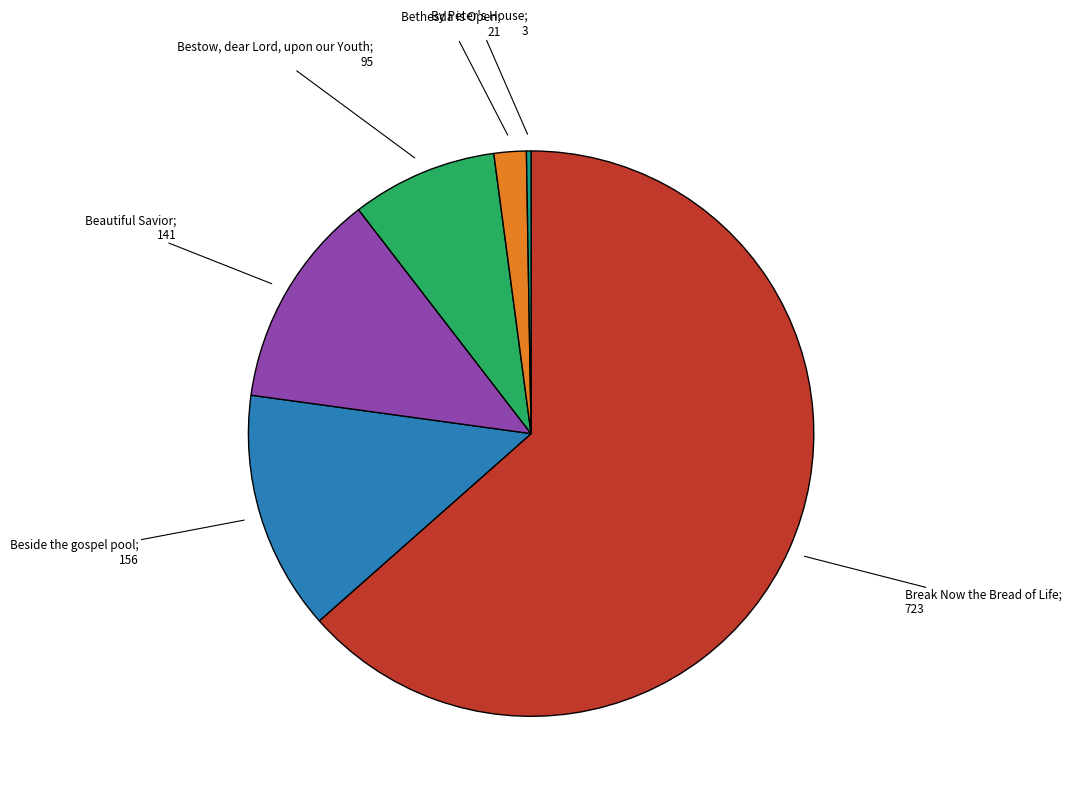

Does any single category account for the majority?

Yes